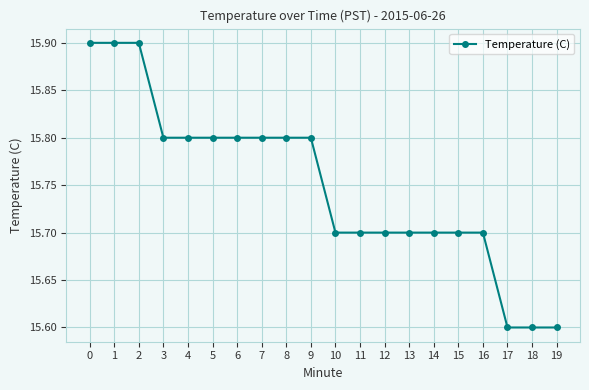

What is the value of the 7th point from the left?

15.8